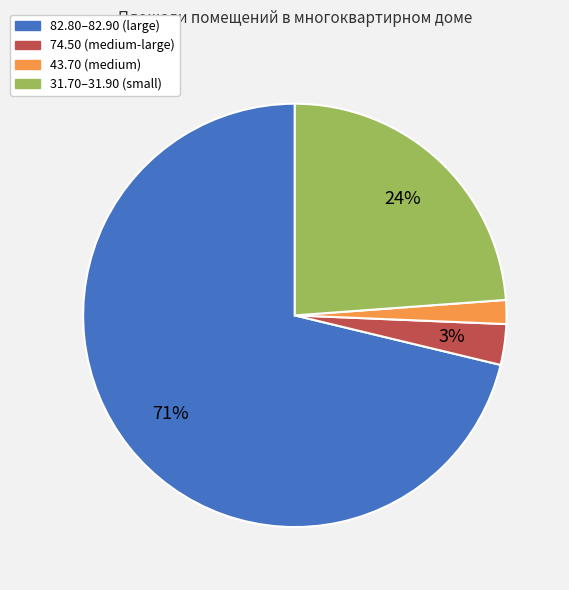

Is there any slice that represents more than half of the pie?

Yes